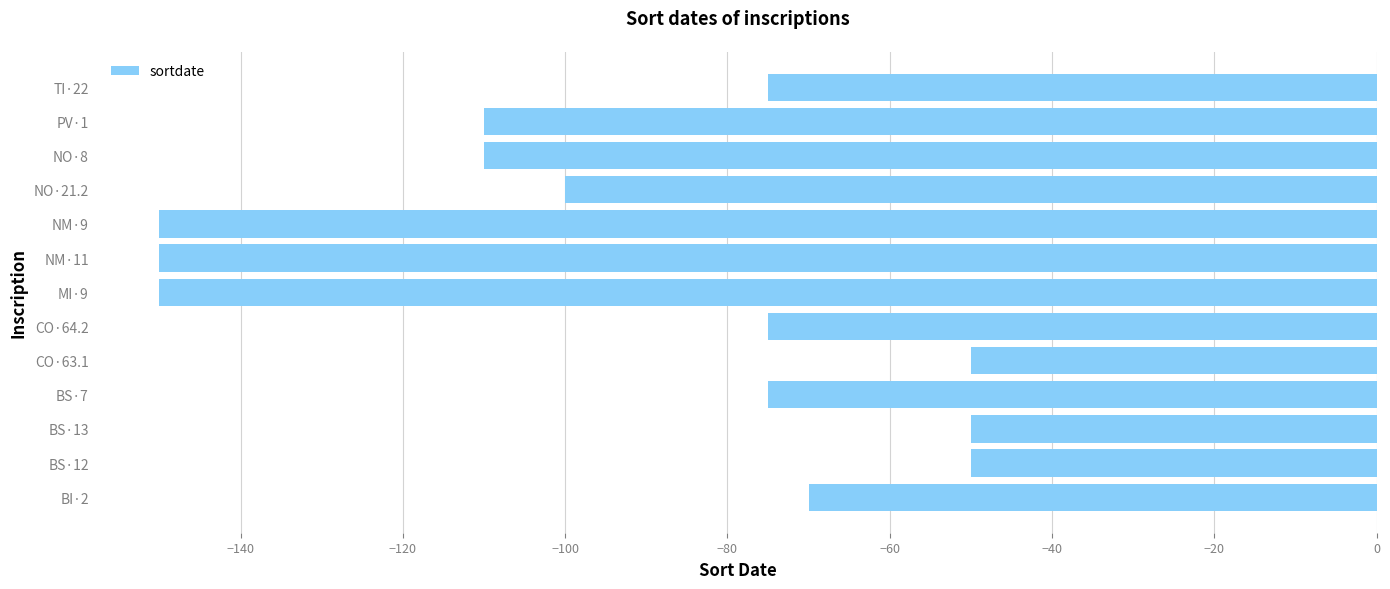

How many bars are there in total?

13